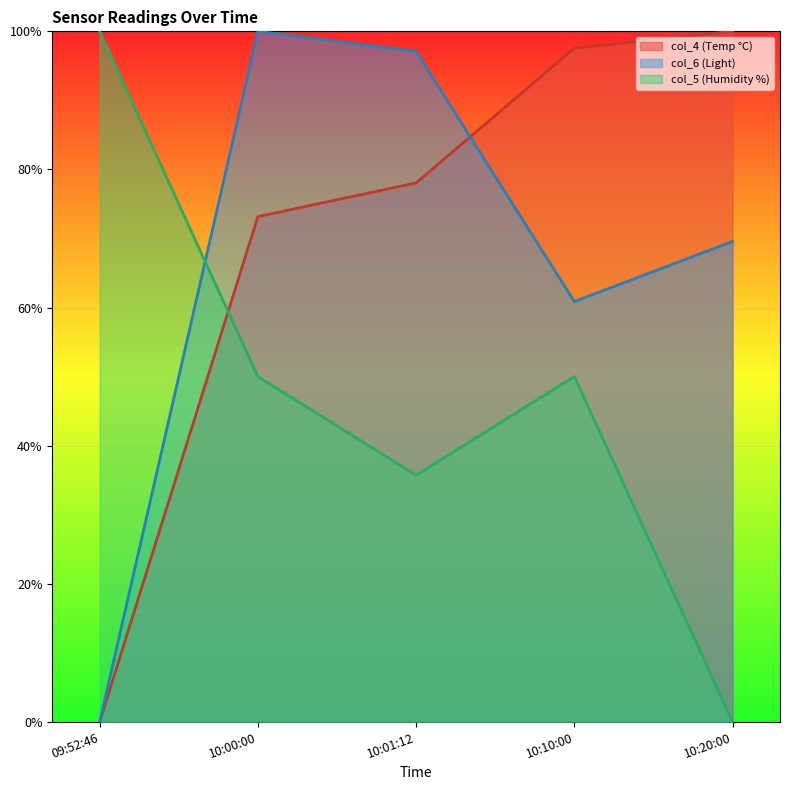

How many lines are shown in the chart?

3